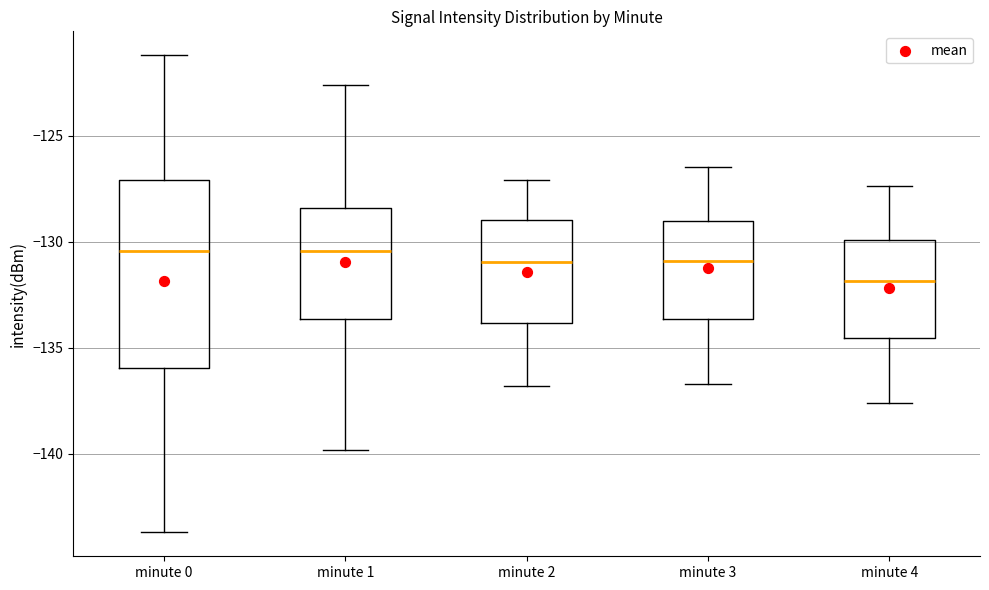

Where is the upper edge of the box for minute 3 on the y-axis? The values are not printed on the chart, so give them approximately, as read against the axis.

-129.0